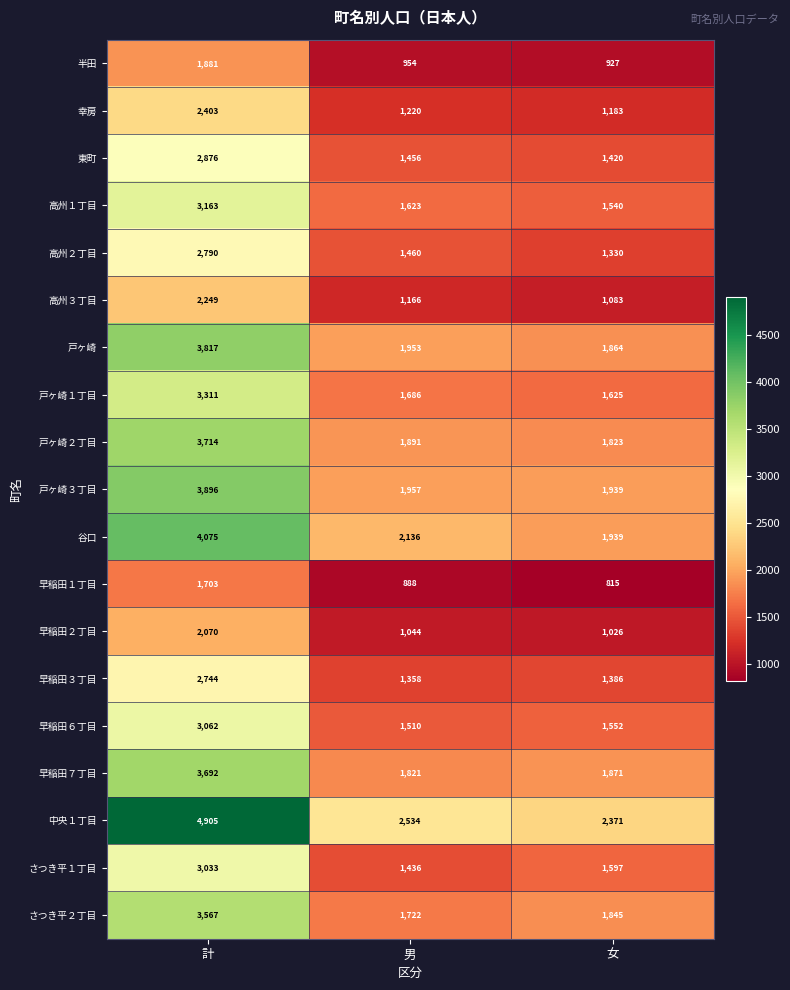

Which series changed the most between 計 and 男?

中央１丁目